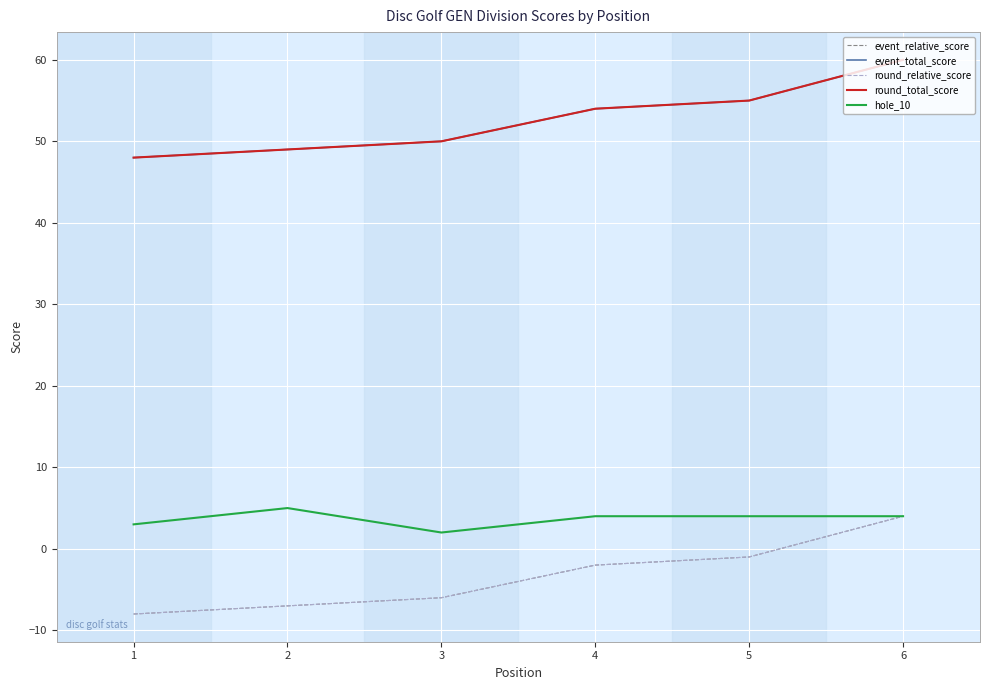

At which label does event_total_score reach its peak?

6